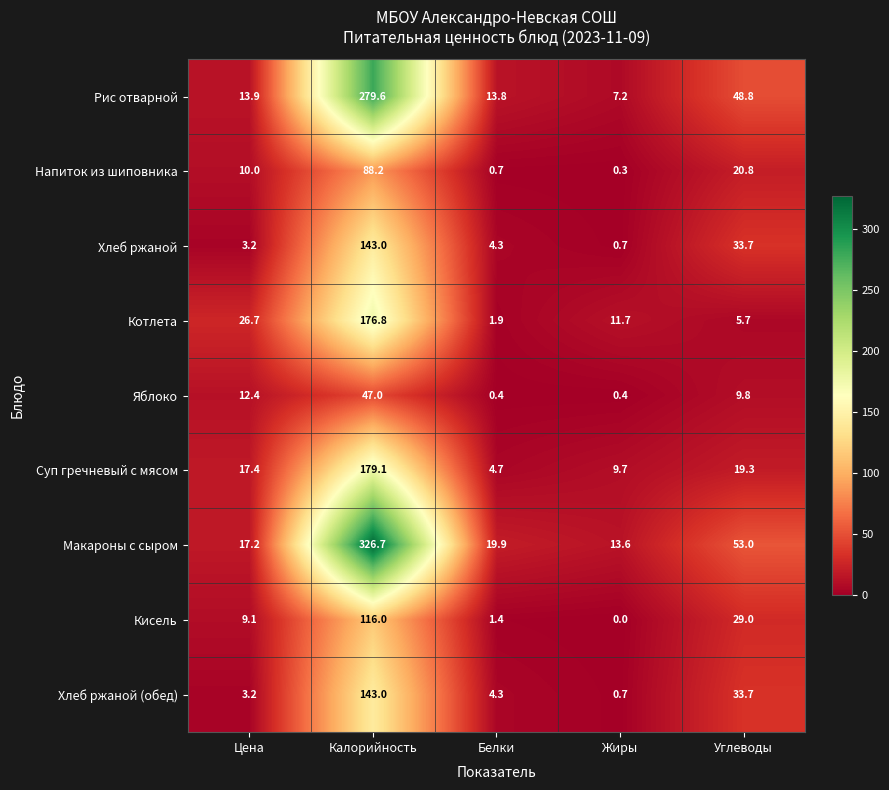

The value of Суп гречневый с мясом at Жиры is 4.4. True or false?

False